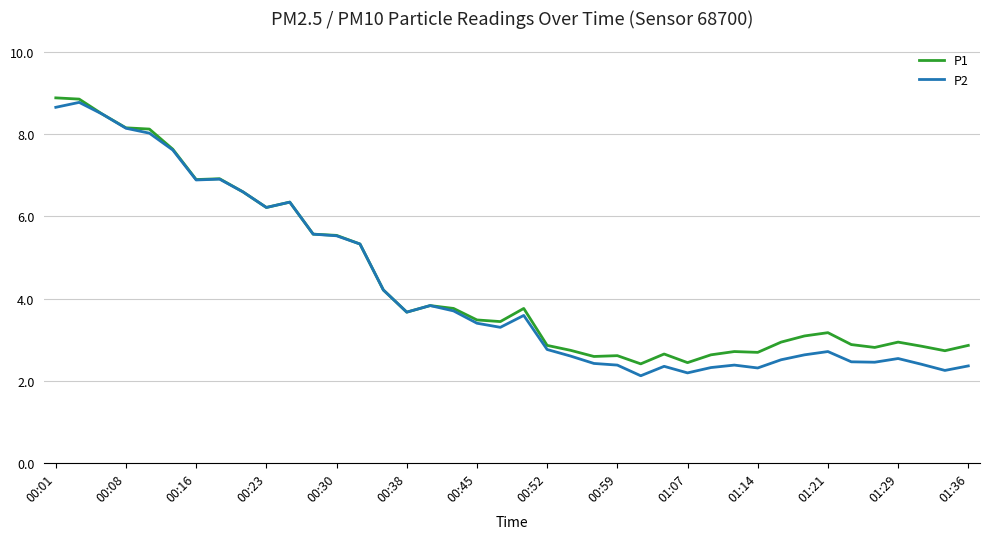

What is the greatest value displayed?

8.9